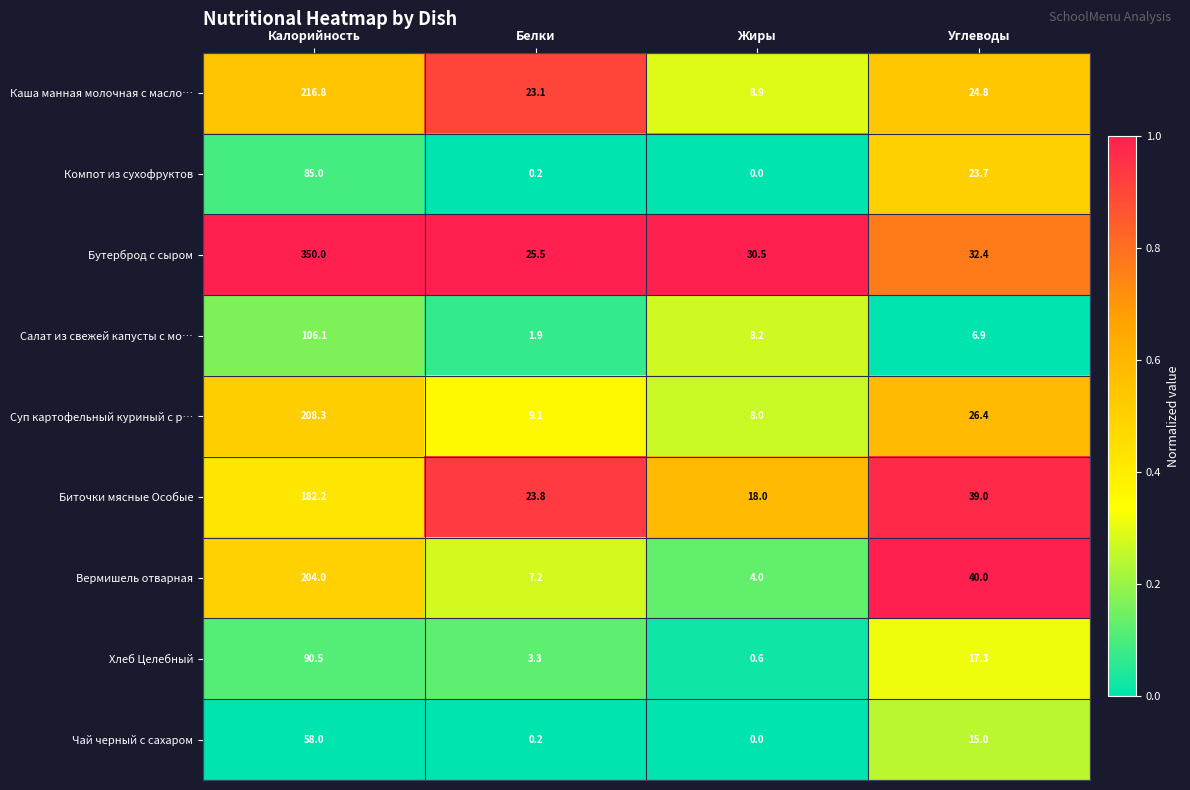

What is the difference between the second highest and second lowest values in the Суп картофельный куриный с р… series?

17.3